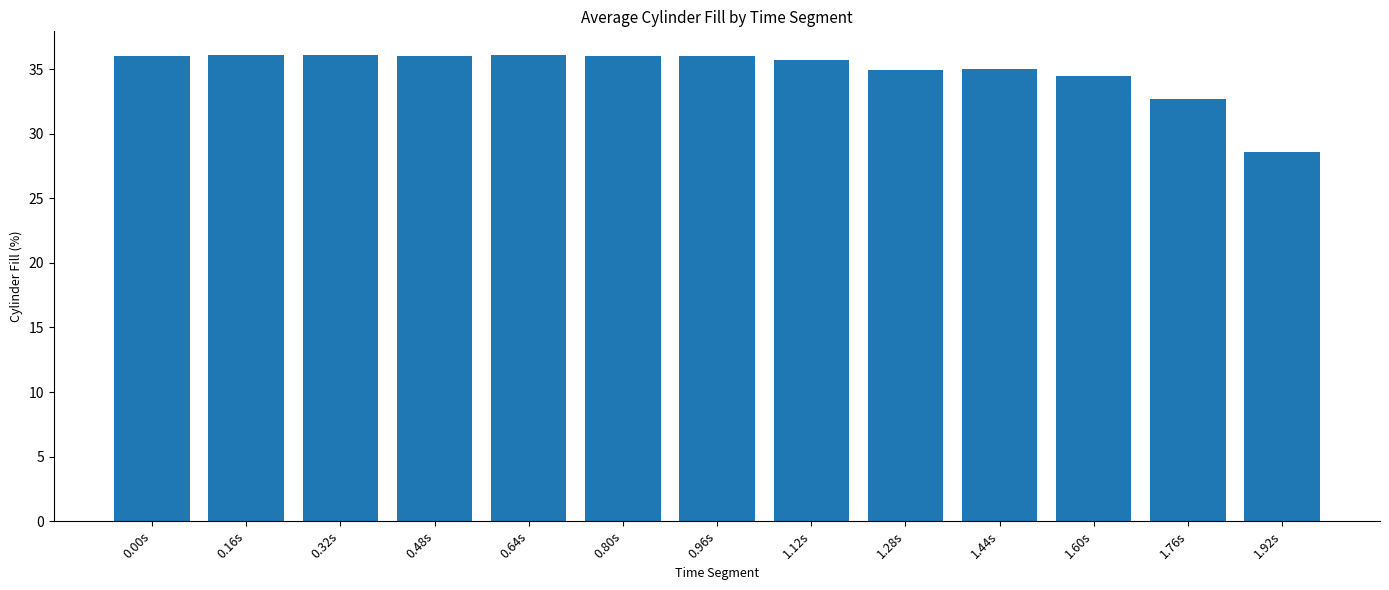

What is the minimum value shown in the chart?

28.6